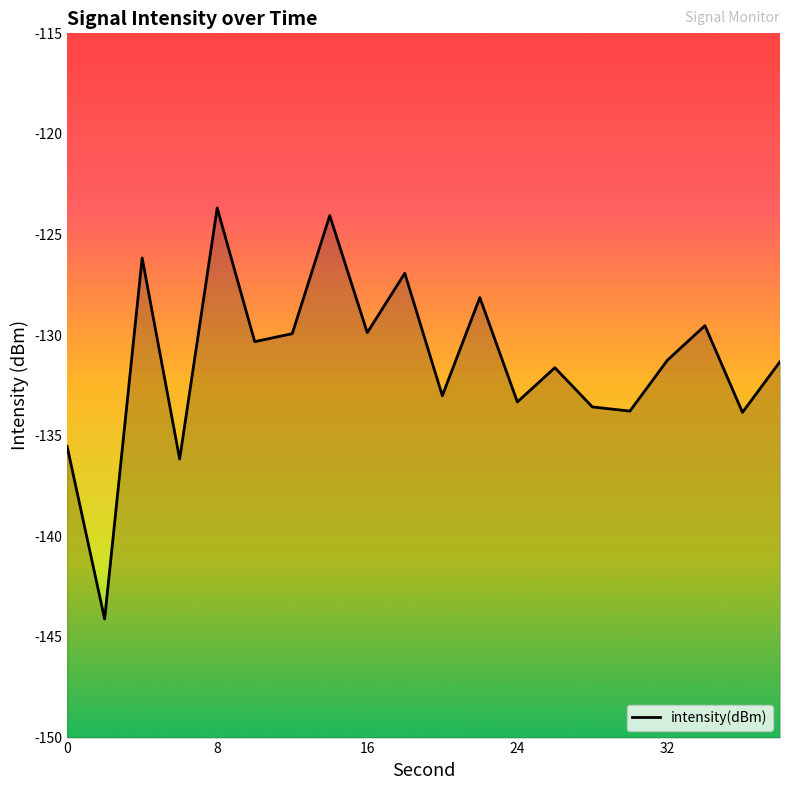

How many lines are shown in the chart?

1